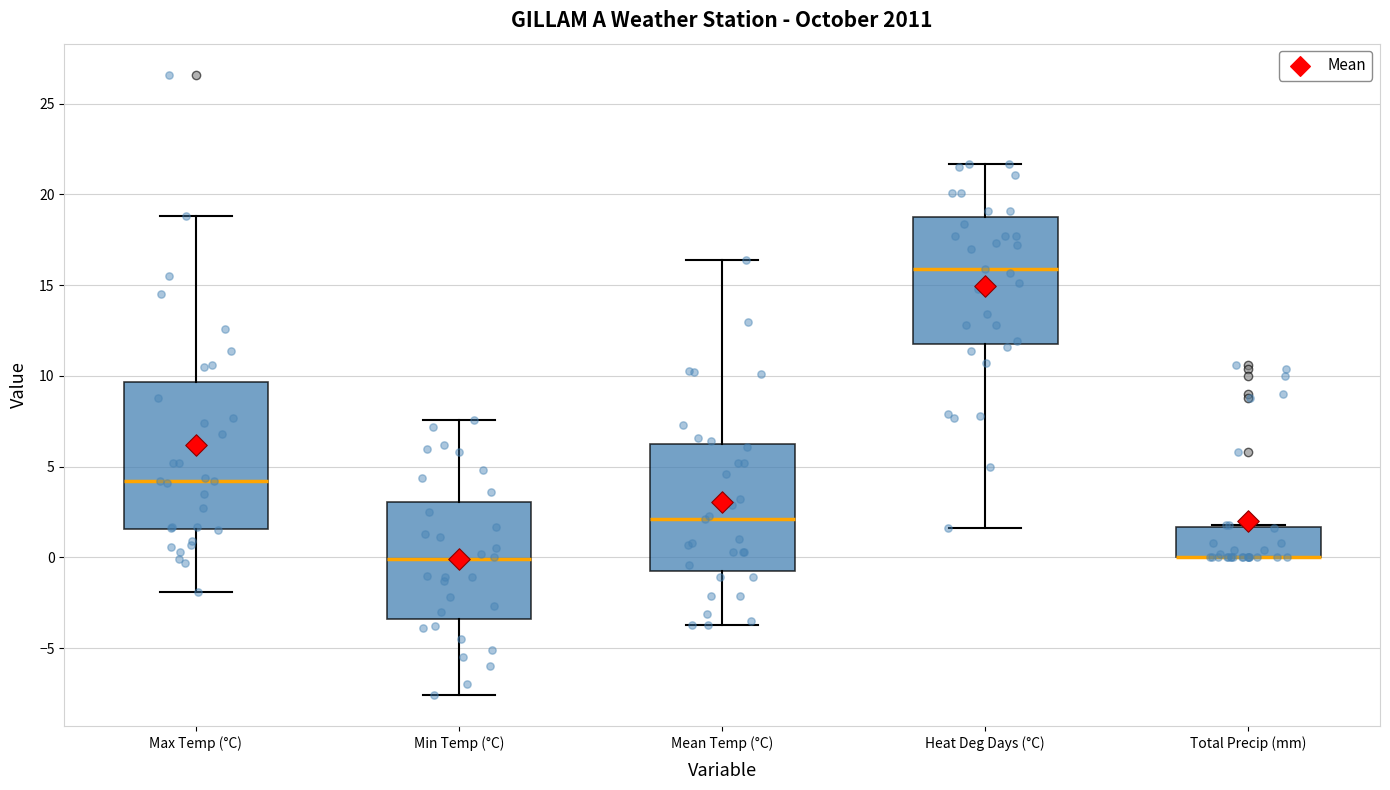

Reading left to right, read every box against the y-axis: the position of its median line, the range the box covers, and the ends of its whiskers. The values are not printed on the chart, so give them approximately, as read against the axis.

Max Temp (°C): median 4.0, box 1.5 to 9.5, whiskers -2.0 to 19.0
Min Temp (°C): median 0.0, box -3.5 to 3.0, whiskers -7.5 to 7.5
Mean Temp (°C): median 2.0, box -0.5 to 6.5, whiskers -3.5 to 16.5
Heat Deg Days (°C): median 16.0, box 12.0 to 19.0, whiskers 1.5 to 21.5
Total Precip (mm): median 0.0 (drawn on the box's lower edge), box 0.0 to 1.5, whiskers 0.0 to 2.0